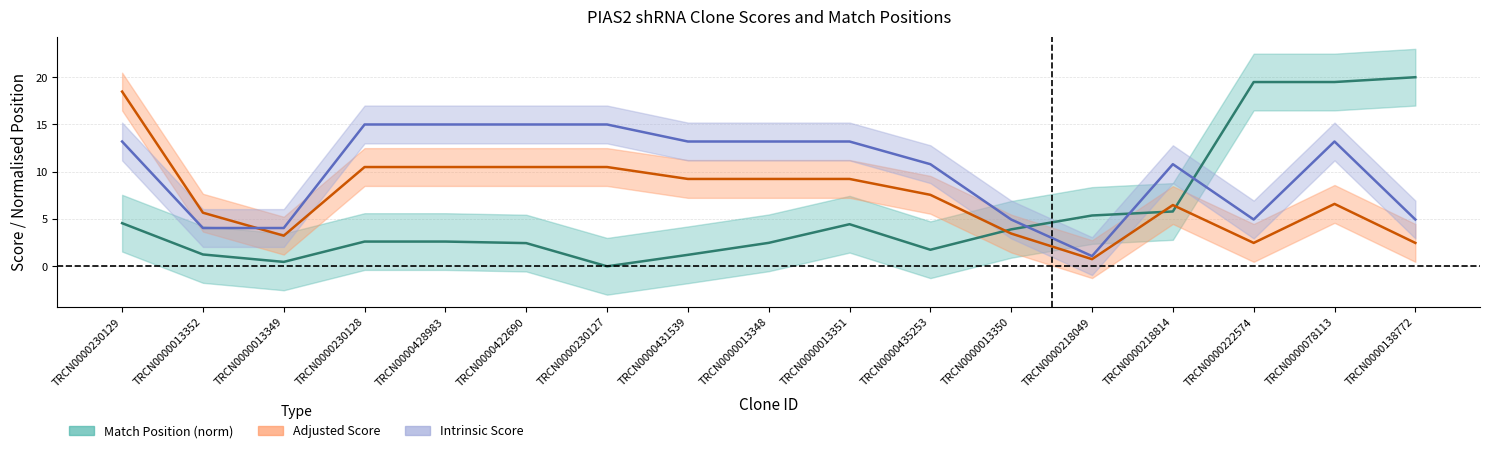

How many interior local valleys does the Match Position (norm) series have?

3